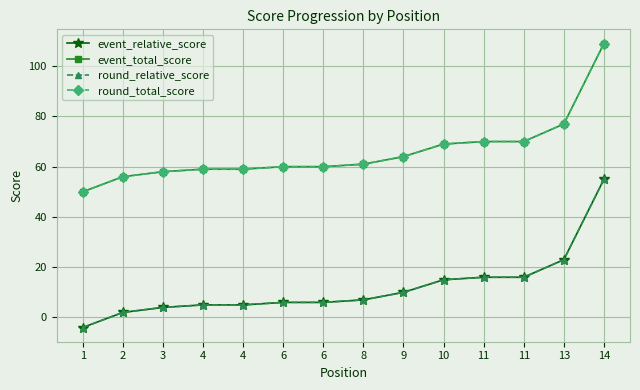

Which series has the largest range (max minus min)?

event_relative_score